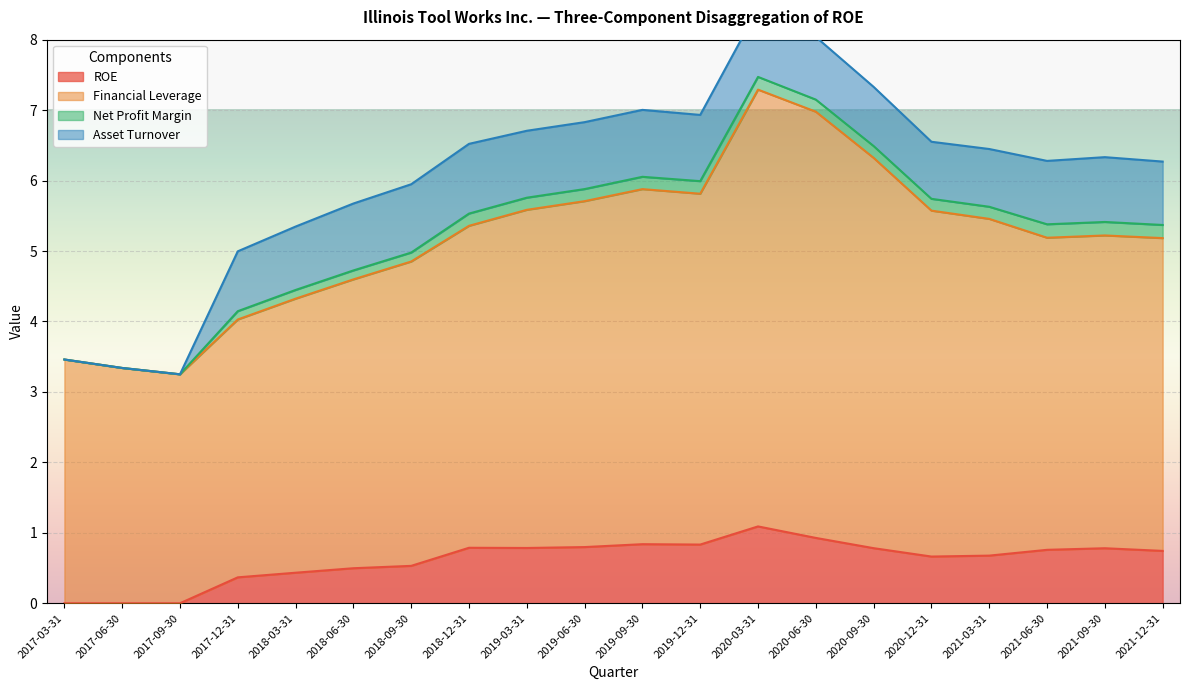

What are all the series names shown in the legend?

ROE, Financial Leverage, Net Profit Margin, Asset Turnover